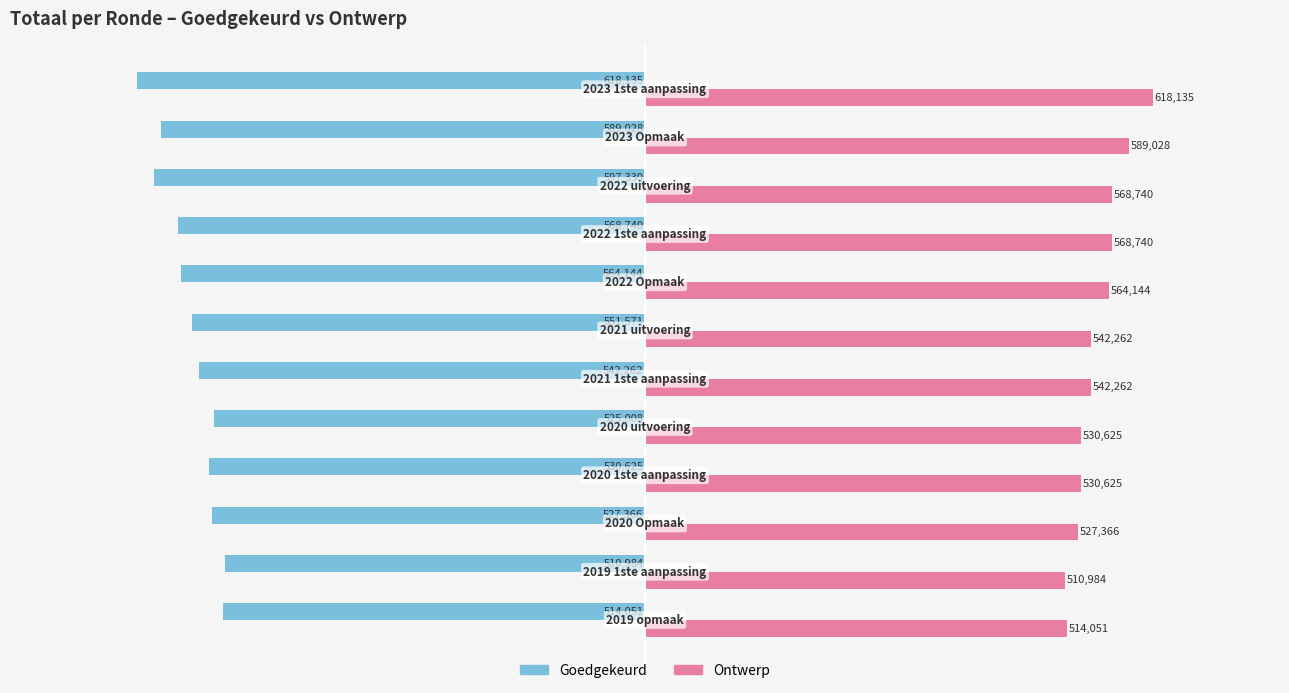

What is the minimum value shown in the chart?

-618135